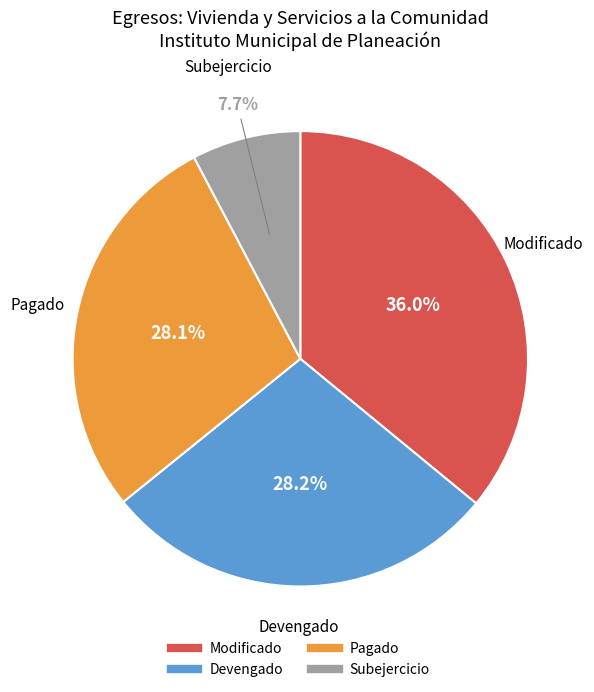

Is there any slice that represents more than half of the pie?

No